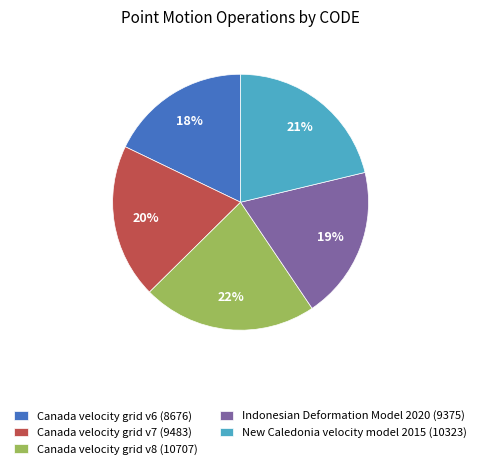

Which has a higher value, Canada velocity grid v8 or Canada velocity grid v6?

Canada velocity grid v8